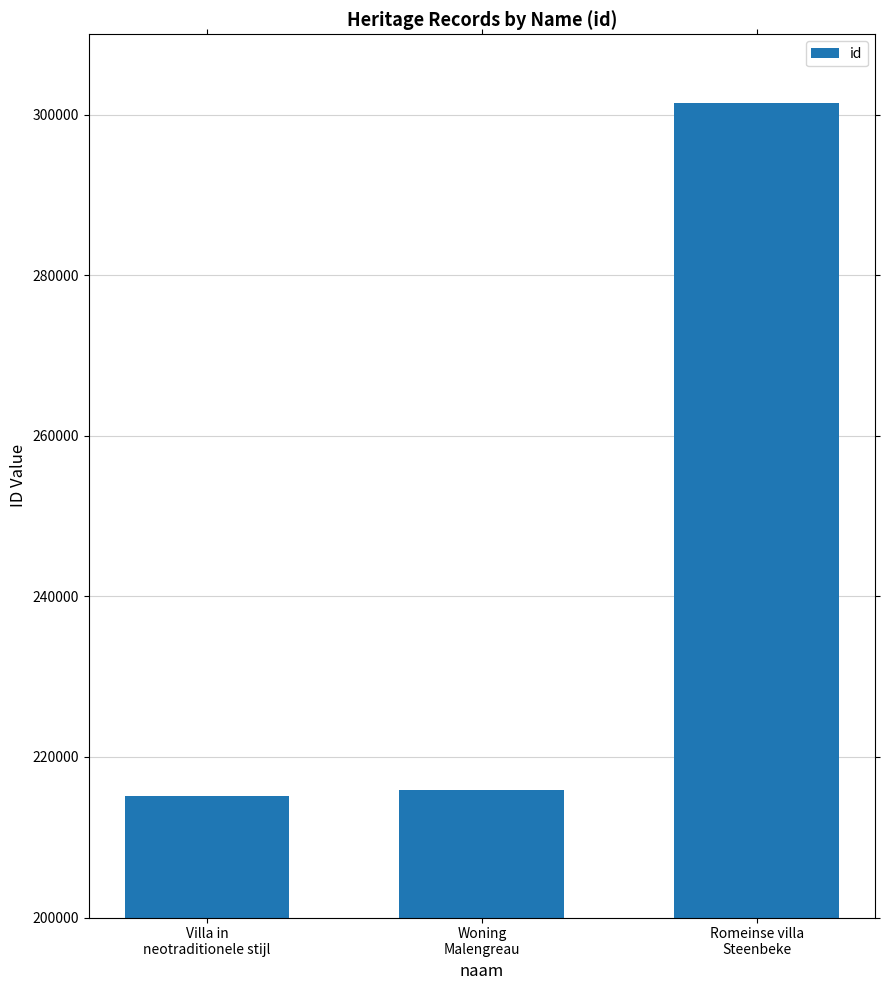

Reading left to right, what are all the values shown in this chart?

Villa in
neotraditionele stijl=215145	Woning
Malengreau=215850	Romeinse villa
Steenbeke=301457